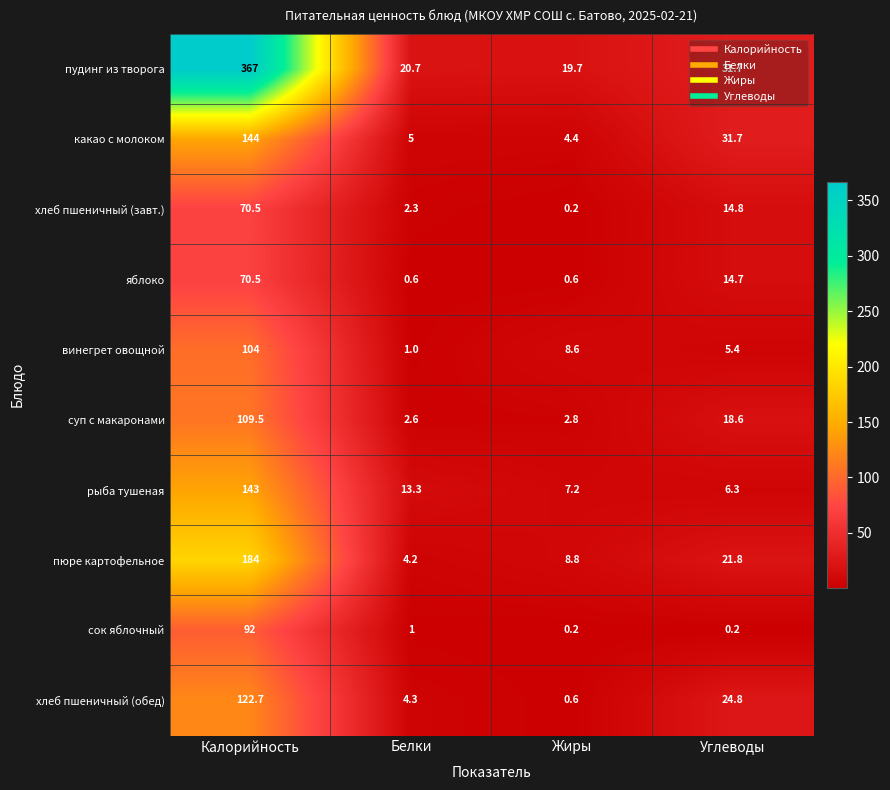

At which category is the sum across all series the highest?

Калорийность